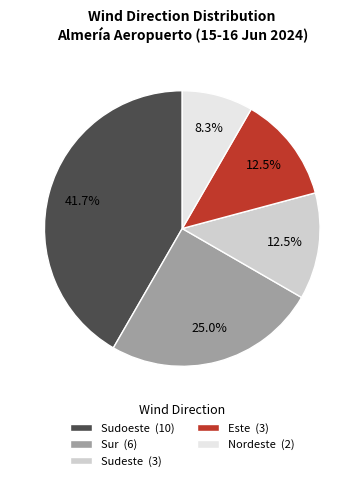

Does any single category account for the majority?

No